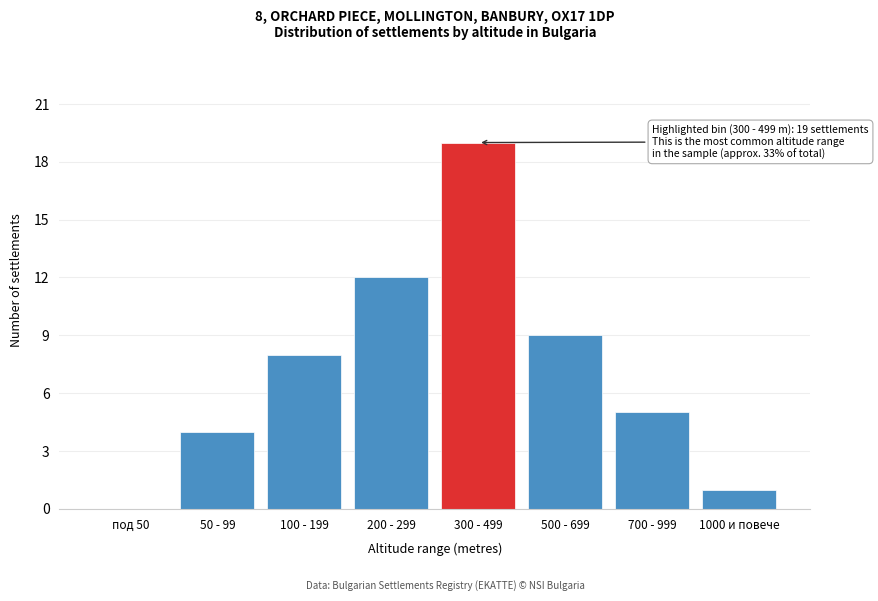

Reading right to left, what are all the values shown in this chart?

1000 и повече=1	700 - 999=5	500 - 699=9	300 - 499=19	200 - 299=12	100 - 199=8	50 - 99=4	под 50=0